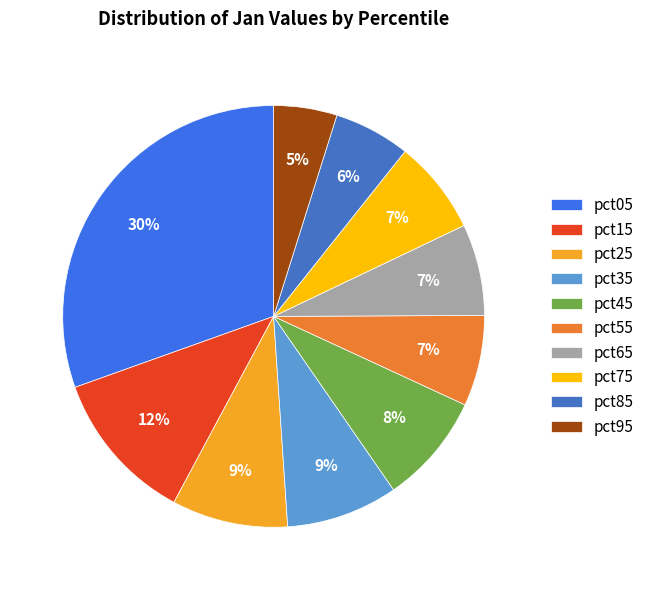

Is pct45 the majority of the pie?

No